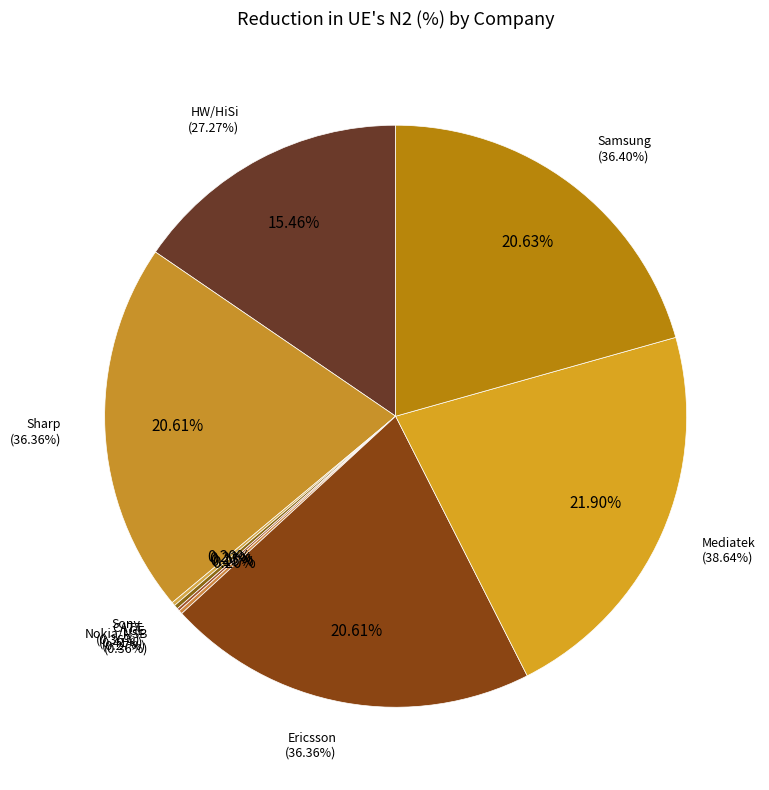

How many segments does this pie chart have?

9